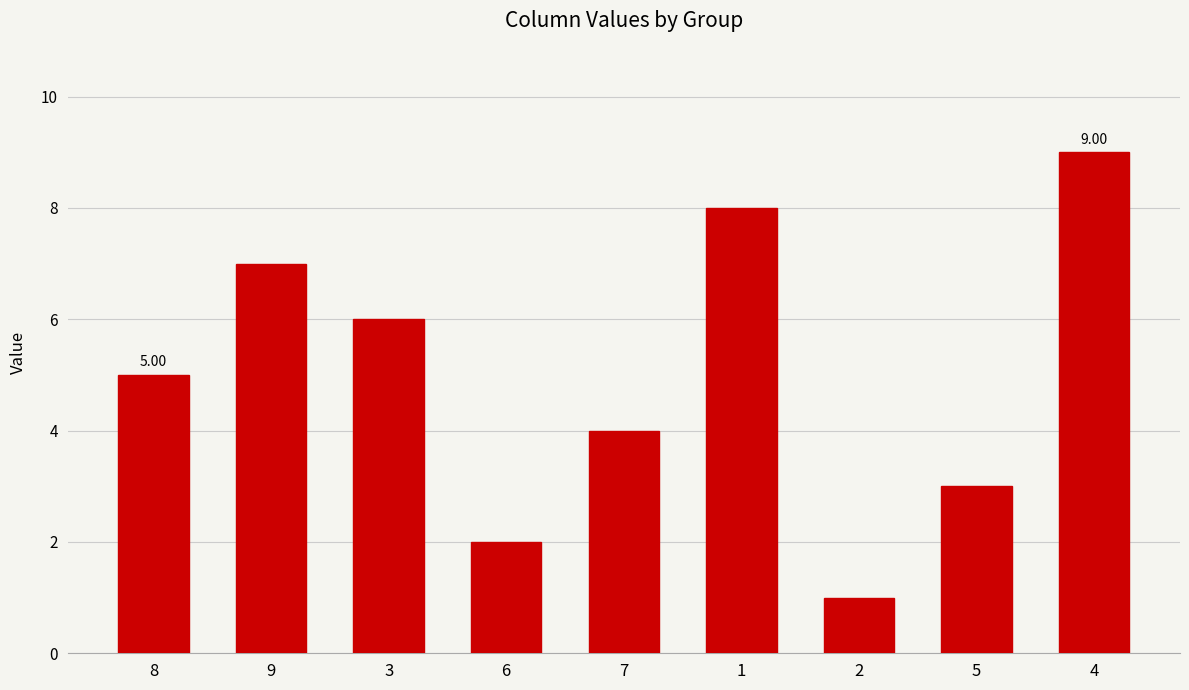

Which label corresponds to the largest value in the chart?

4